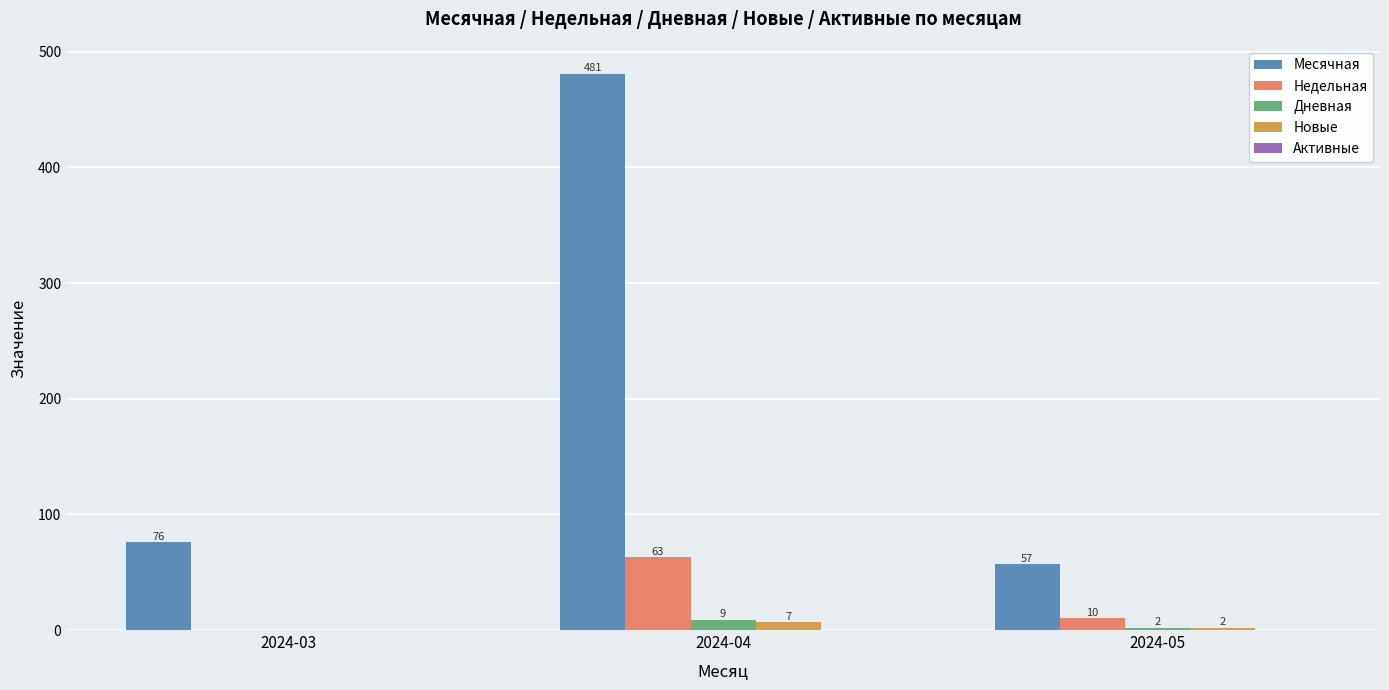

Which label corresponds to the largest value in the chart?

2024-04